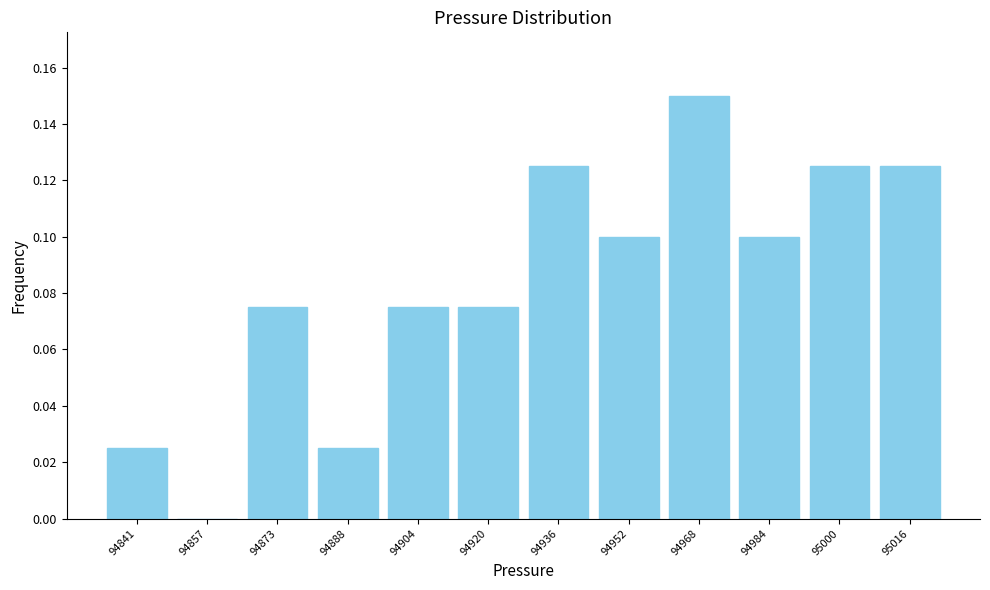

Reading left to right, list every bar in this chart as the range it spans on the x-axis followed by its height. Neither the bar edges nor the heights are printed on the chart, so give them approximately, as read against the axes.

94834 to 94850: 0.026
94850 to 94866: 0
94866 to 94882: 0.076
94882 to 94896: 0.026
94896 to 94912: 0.076
94912 to 94928: 0.076
94928 to 94944: 0.126
94944 to 94960: 0.100
94960 to 94976: 0.150
94976 to 94992: 0.100
94992 to 95008: 0.126
95008 to 95024: 0.126